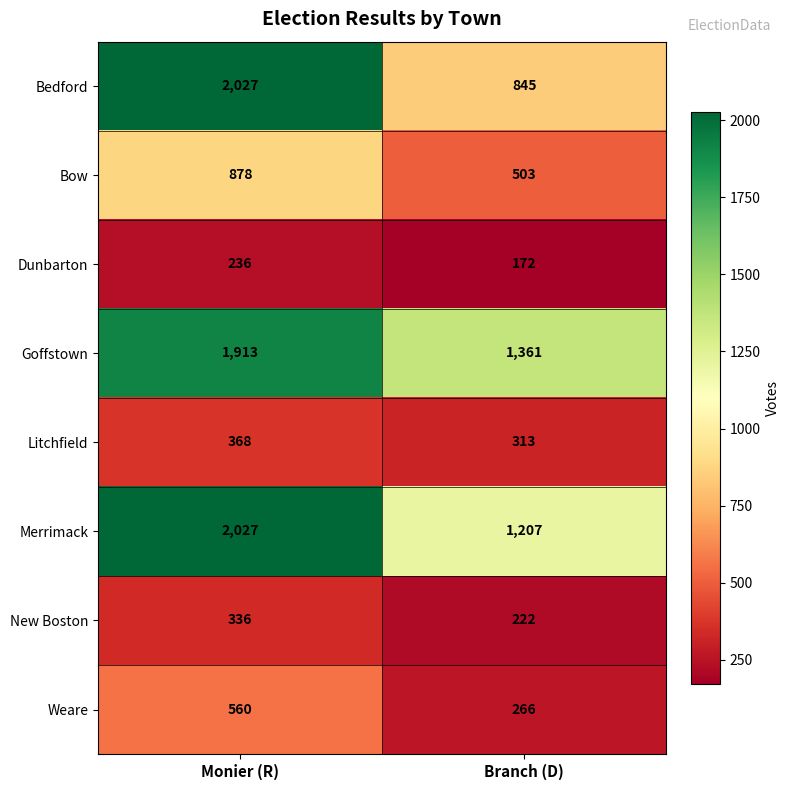

Which series has the widest spread of values?

Bedford